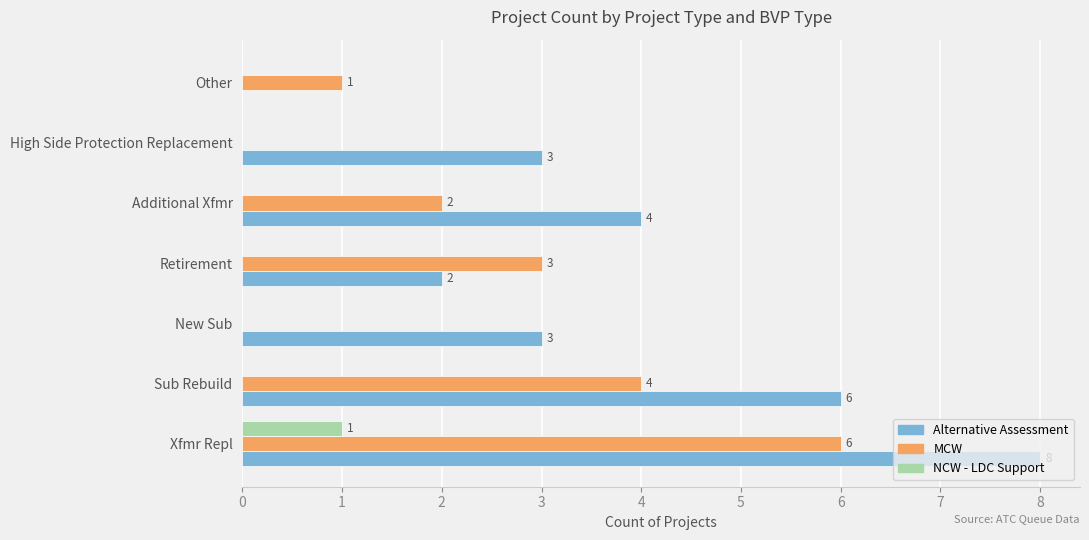

What is the greatest value displayed?

8